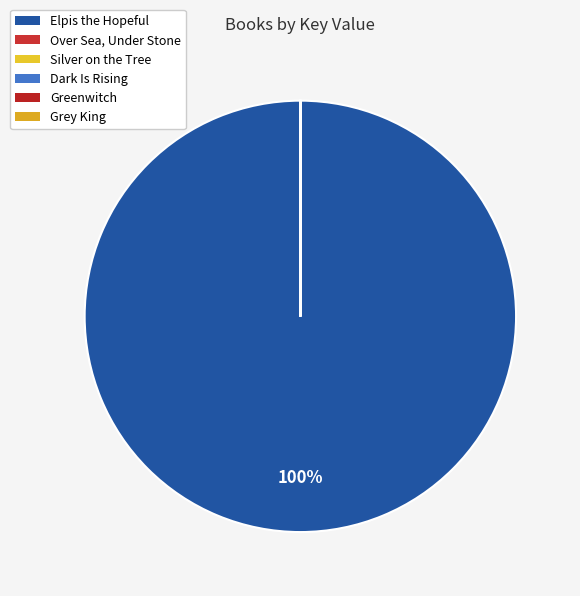

Is there any slice that represents more than half of the pie?

Yes